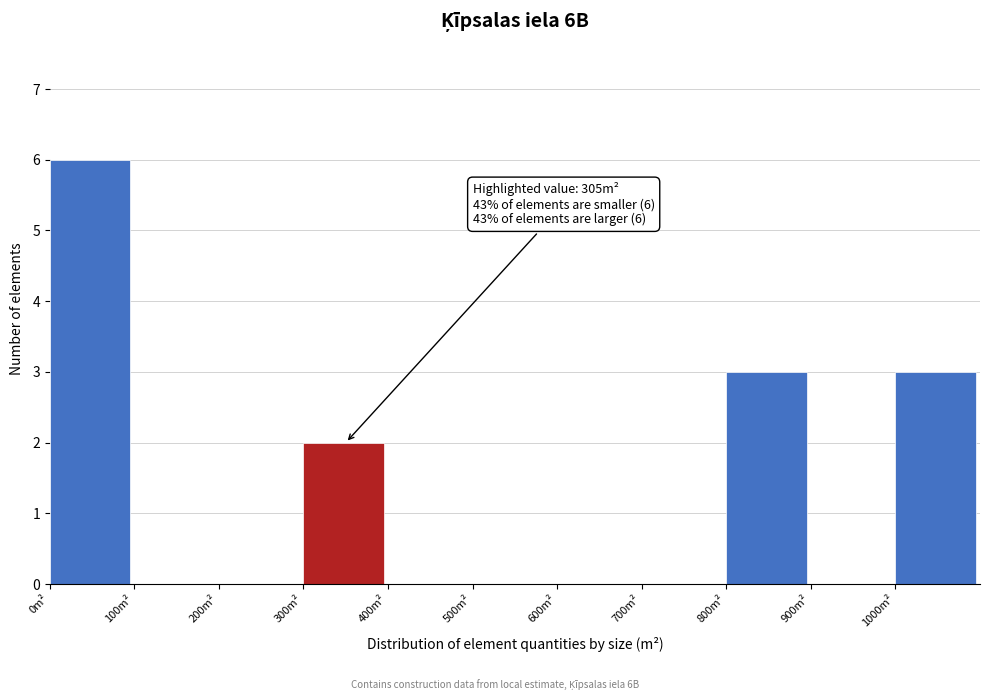

Over which range of the x-axis is the bar tallest?

0 to 100